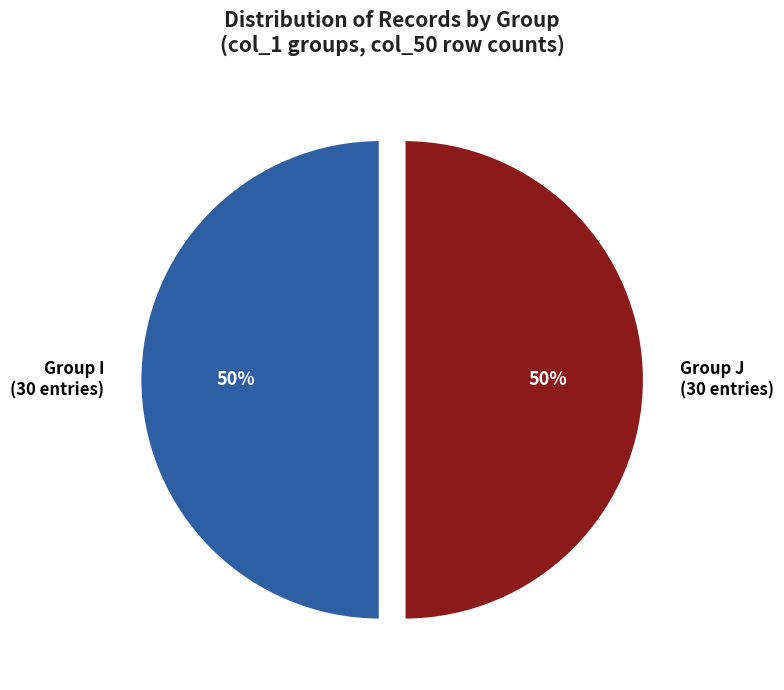

True or false: Group I (30 entries) accounts for 43% of the total.

False